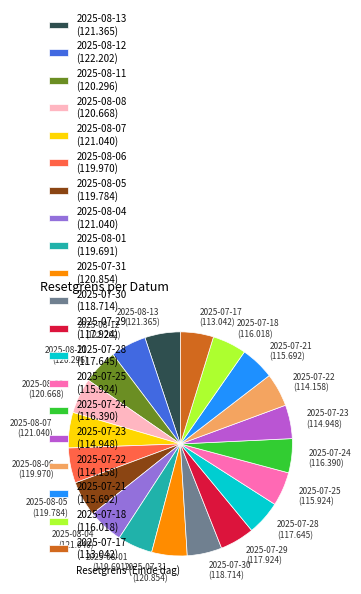

Approximately how many times larger is the value at 2025-07-25 (115.924) compared to 2025-07-29 (117.924)?

1.0